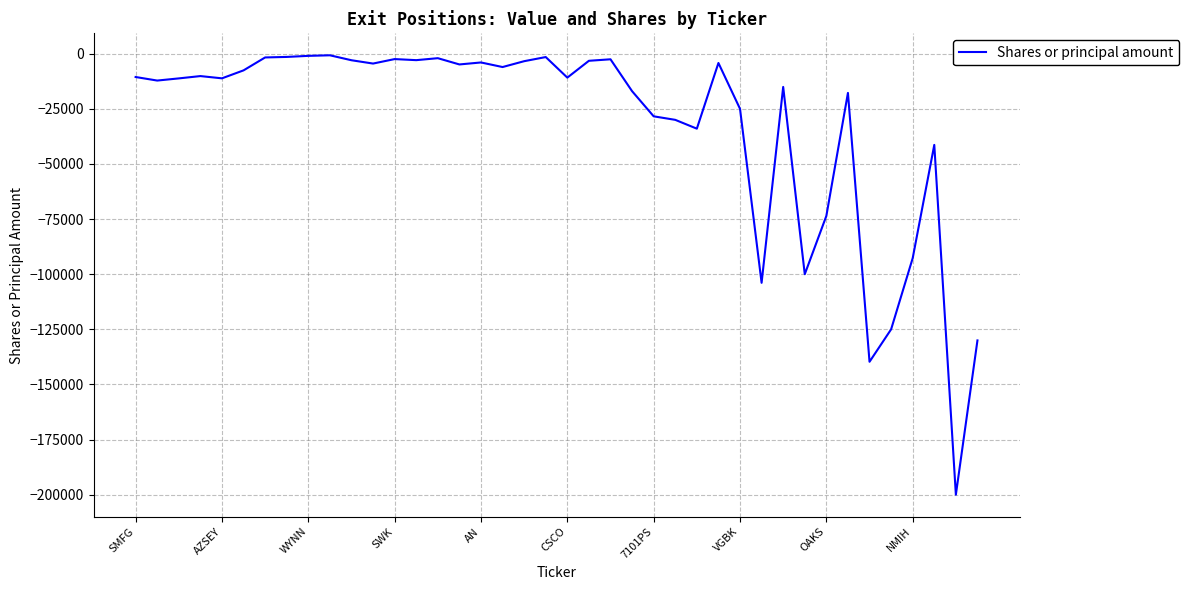

What is the difference between the maximum and minimum values?

199275